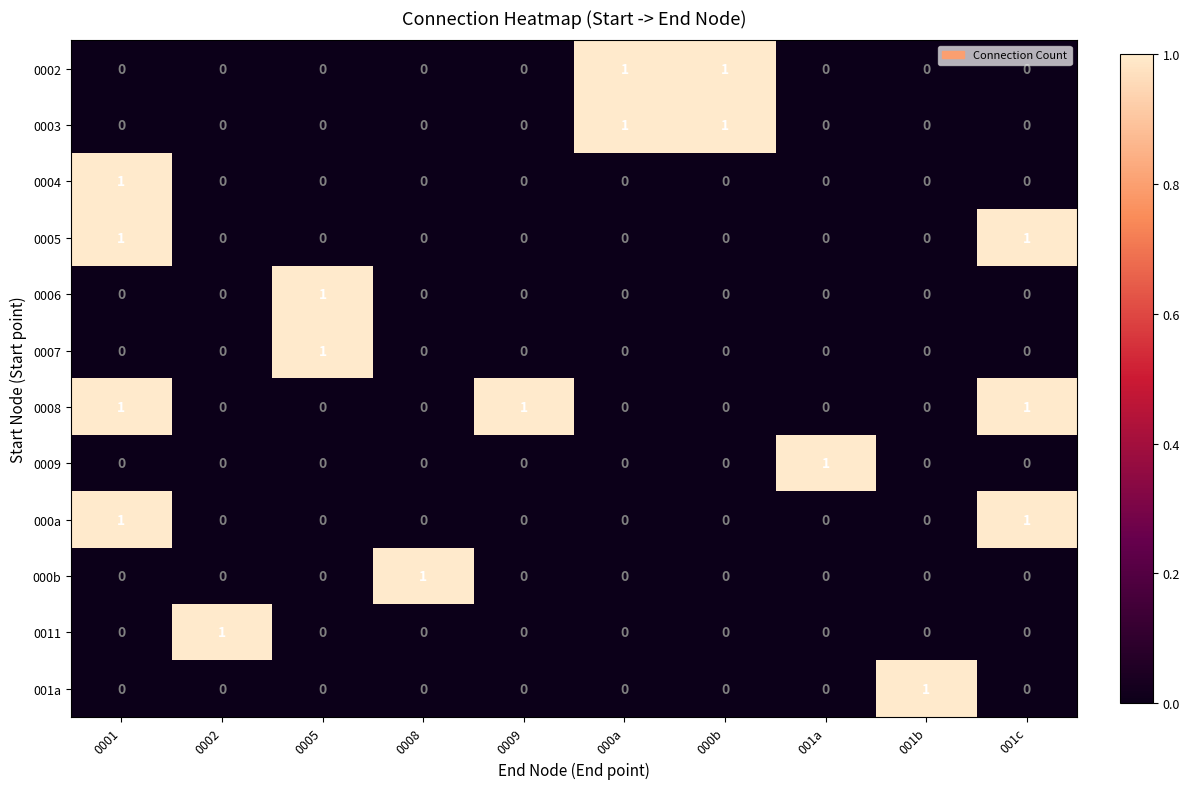

True or false: 0003 has a value of 1 at 0008.

False